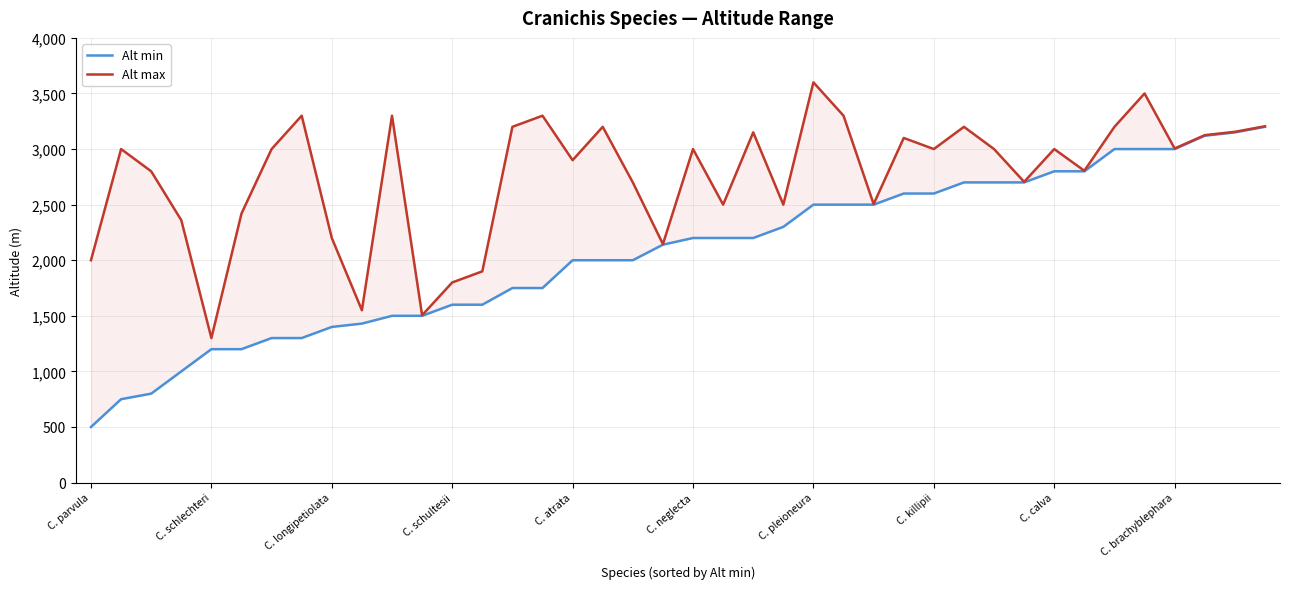

How many values in the Alt max series are below 3000?

18